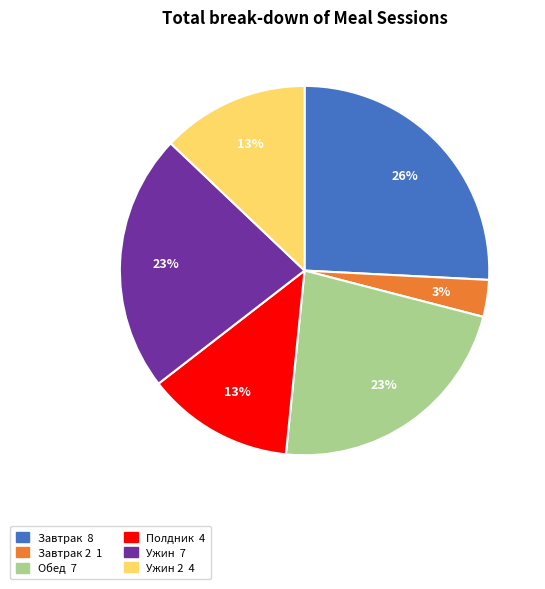

Is there a majority slice in this chart?

No